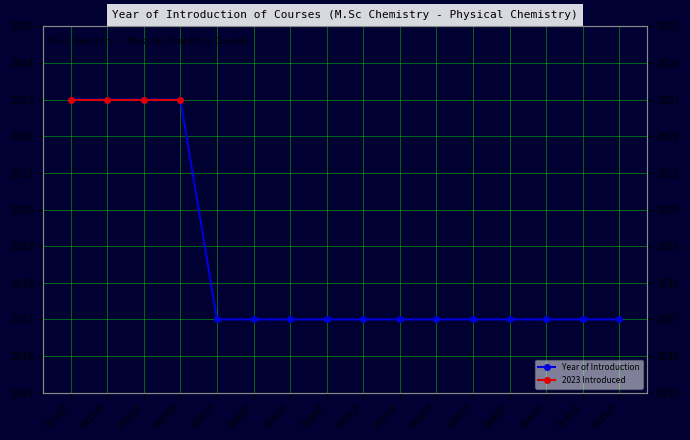

Is it true that the value at CH304T is 3282?

False